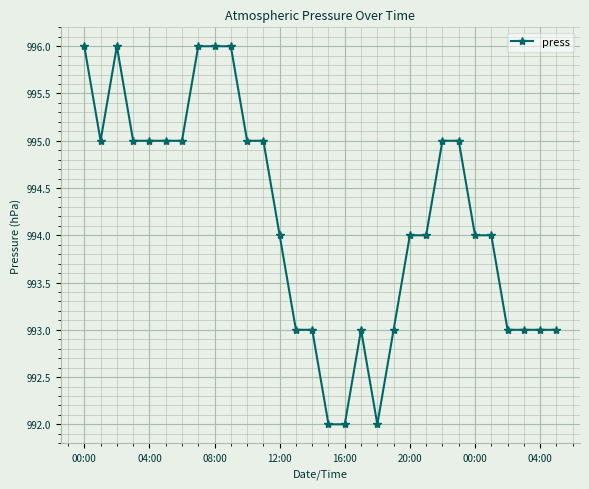

What is the sum of all values?

29825